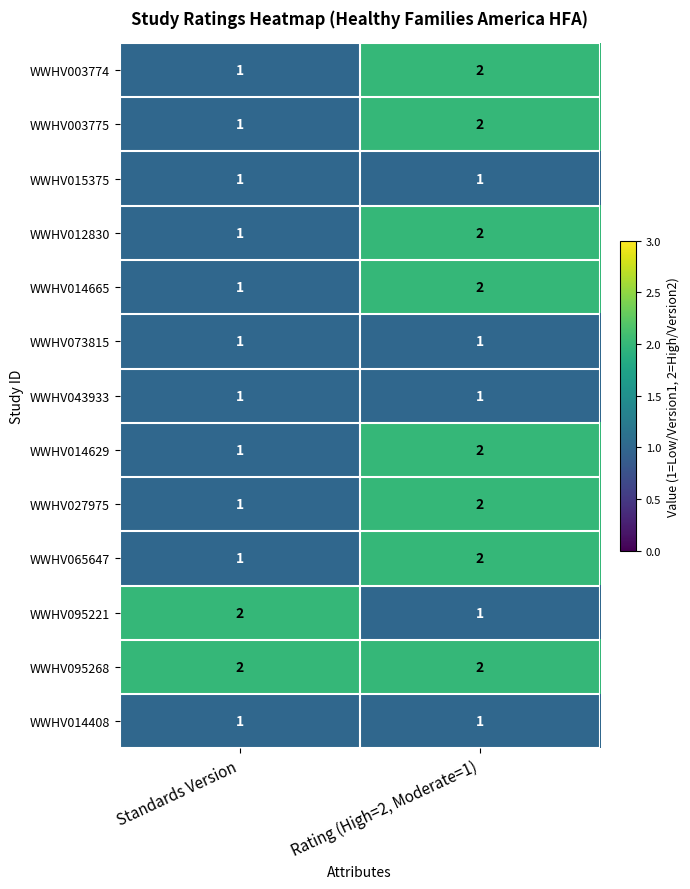

Which category has the lowest value in the WWHV014665 series?

Standards Version